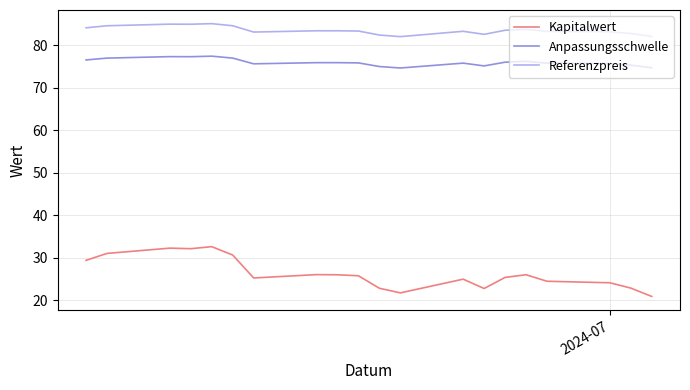

True or false: Kapitalwert and Anpassungsschwelle intersect in this chart.

False